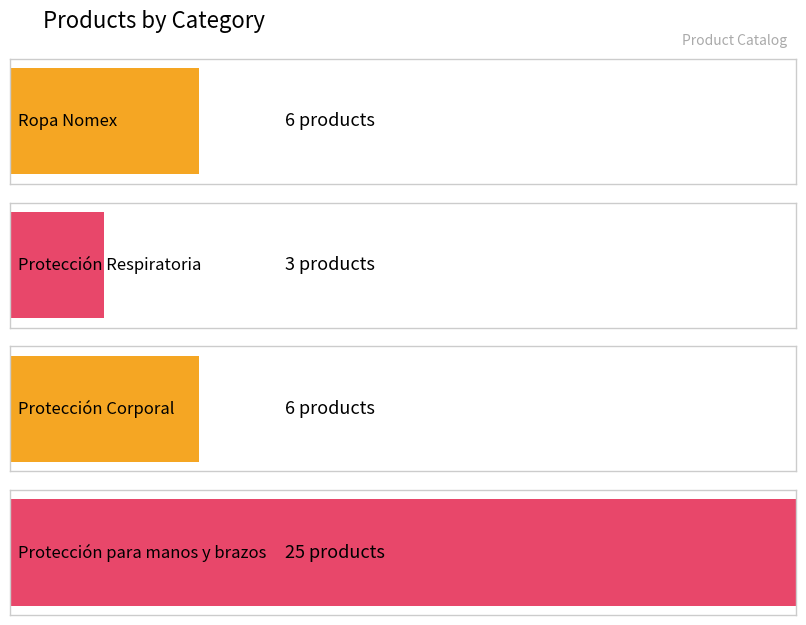

True or false: the data shows 9 at 2.

False